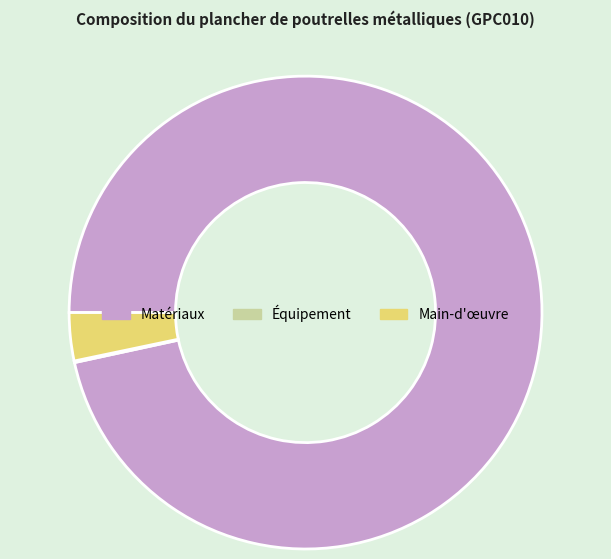

What is the largest slice in the pie chart?

Matériaux